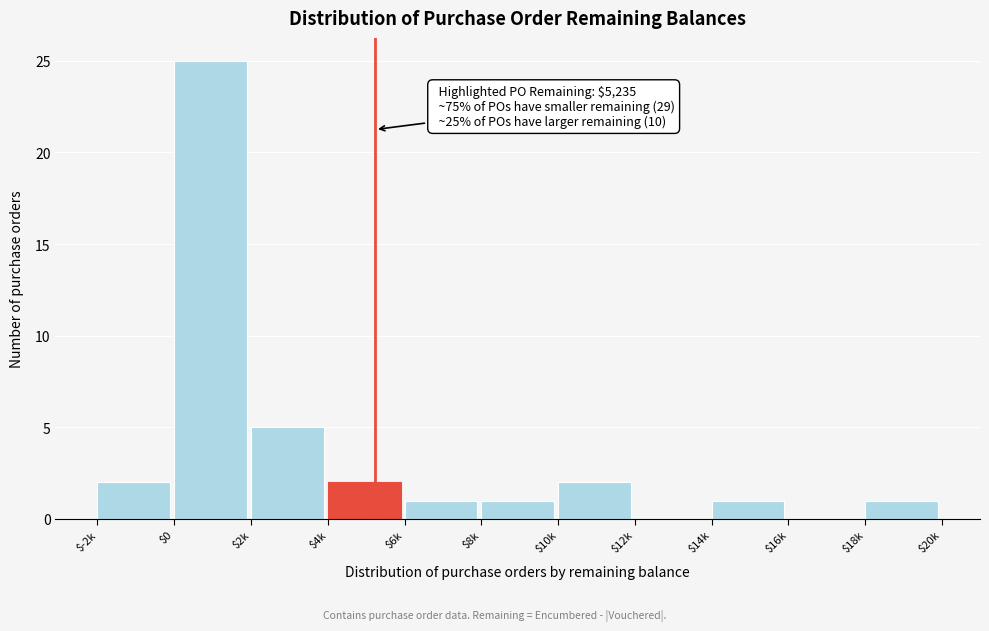

At which label is the value closest to 12?

$2k